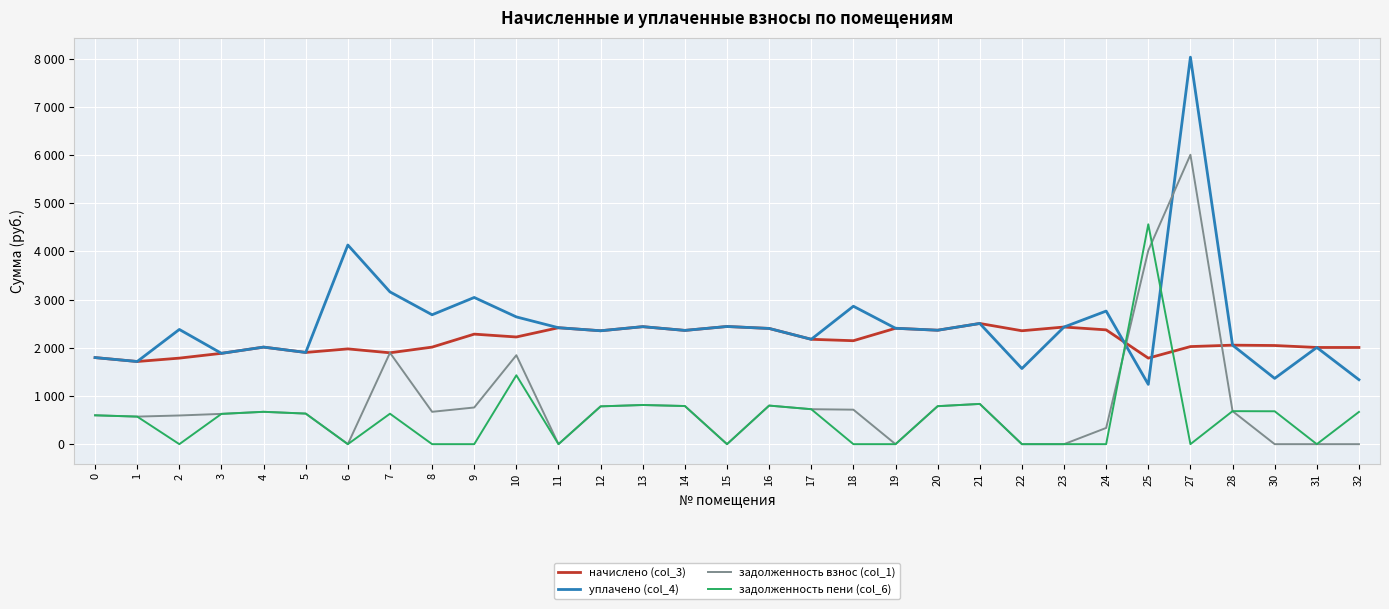

What is the sum of the начислено (col_3) values at 20 and 0?

4158.9